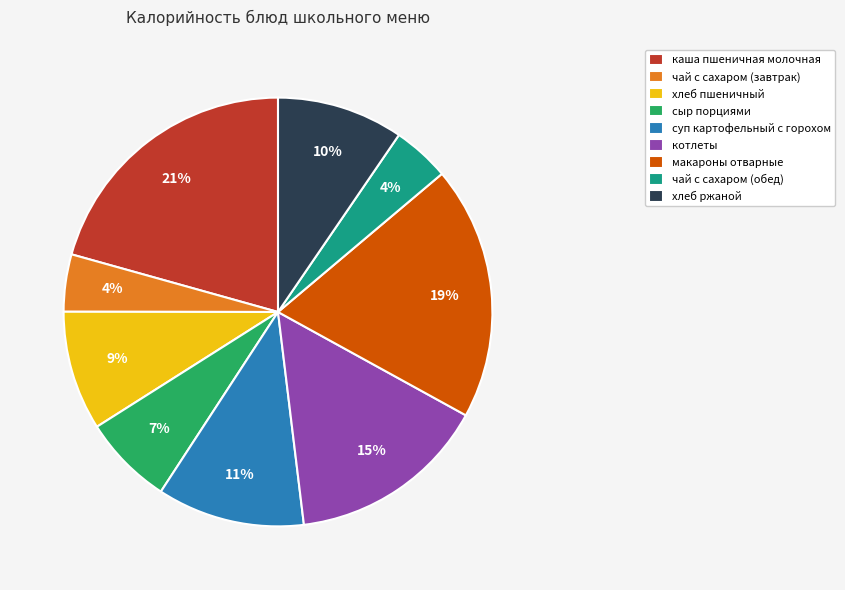

To the nearest percent, what is the combined percentage of чай с сахаром (завтрак) and макароны отварные?

23%